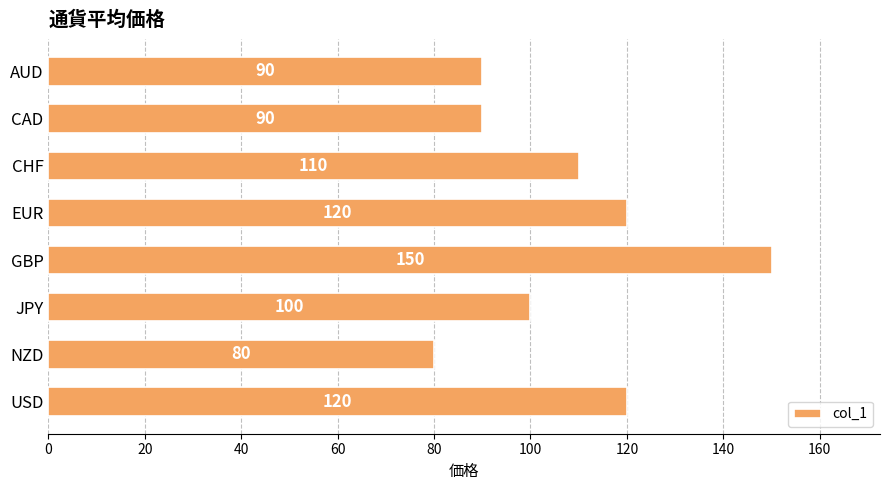

Count the values in the range 90 to 120.

6